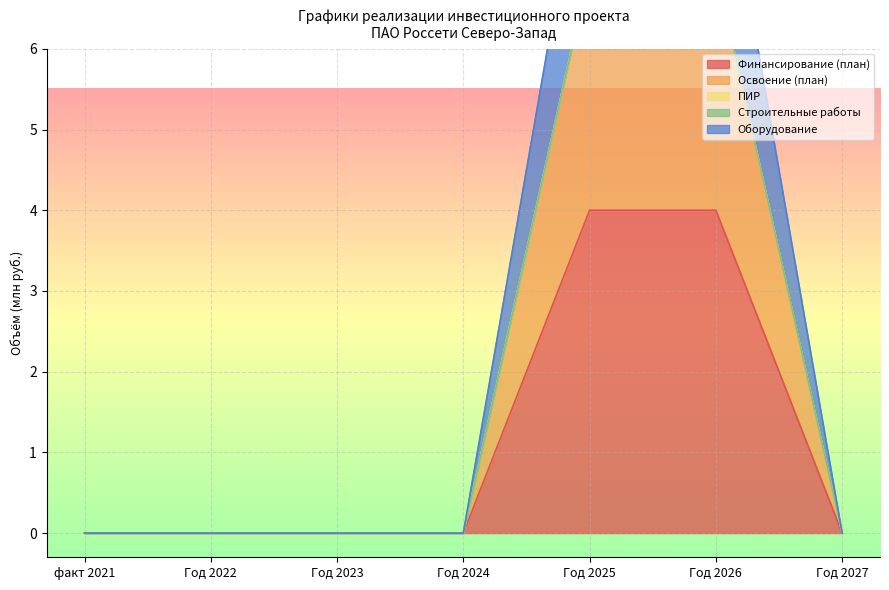

Which series has the largest range (max minus min)?

Освоение (план)